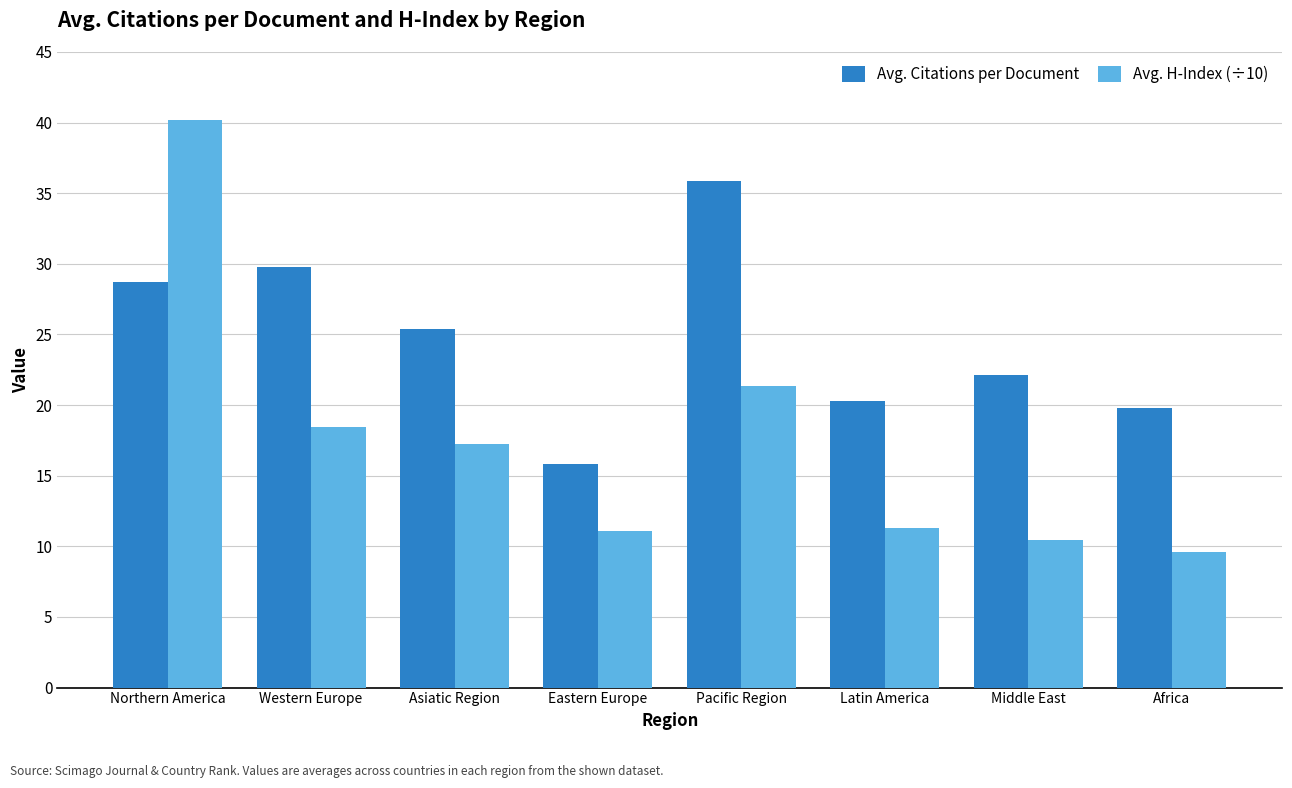

What is the difference between the maximum and second lowest values in the Avg. Citations per Document series?

16.1